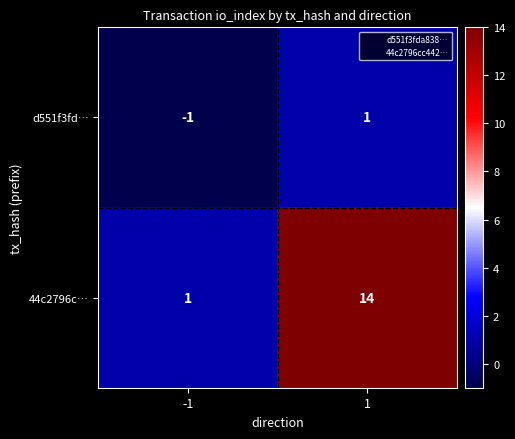

Which series changed the most between -1 and 1?

44c2796c…